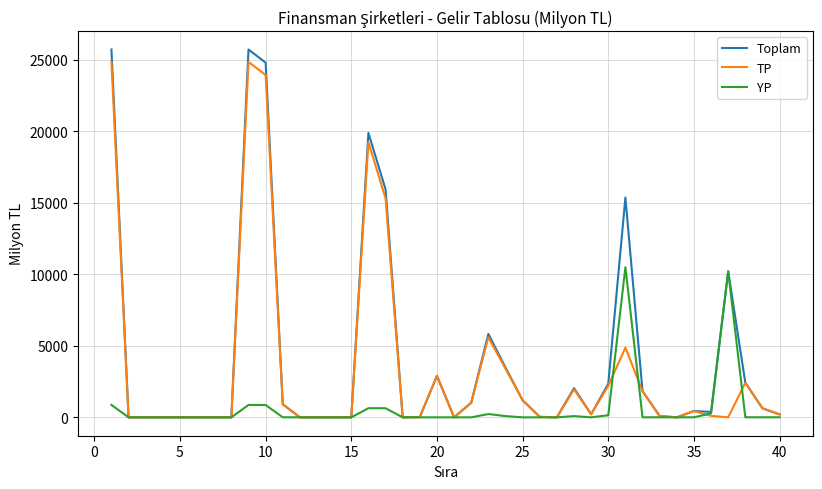

Rank the series by their average value, from lowest to highest.

YP, TP, Toplam